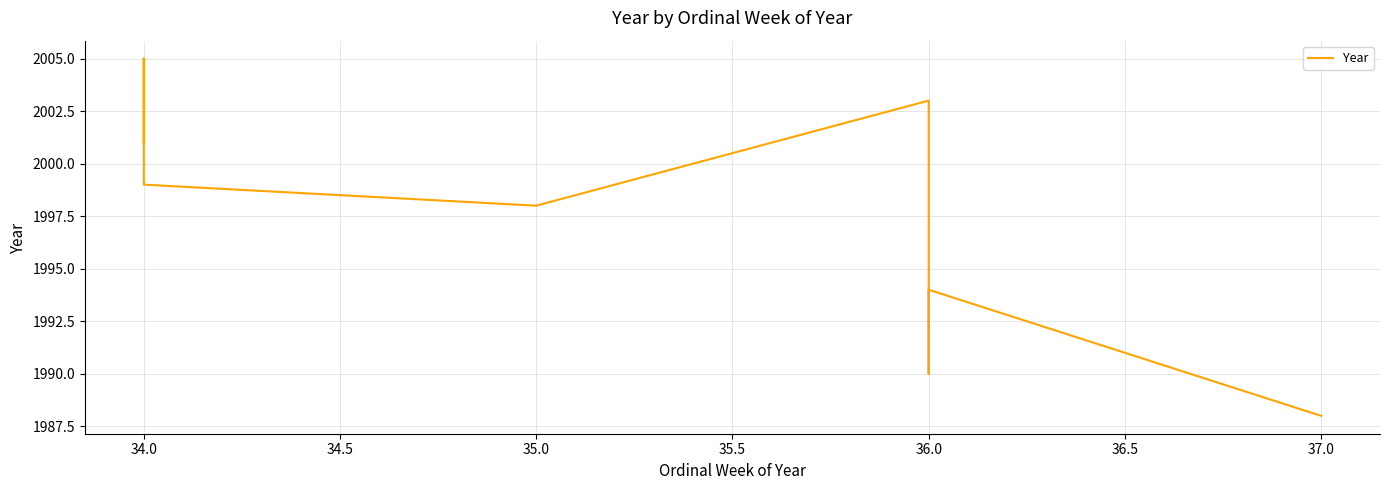

What is the smallest value displayed?

1988